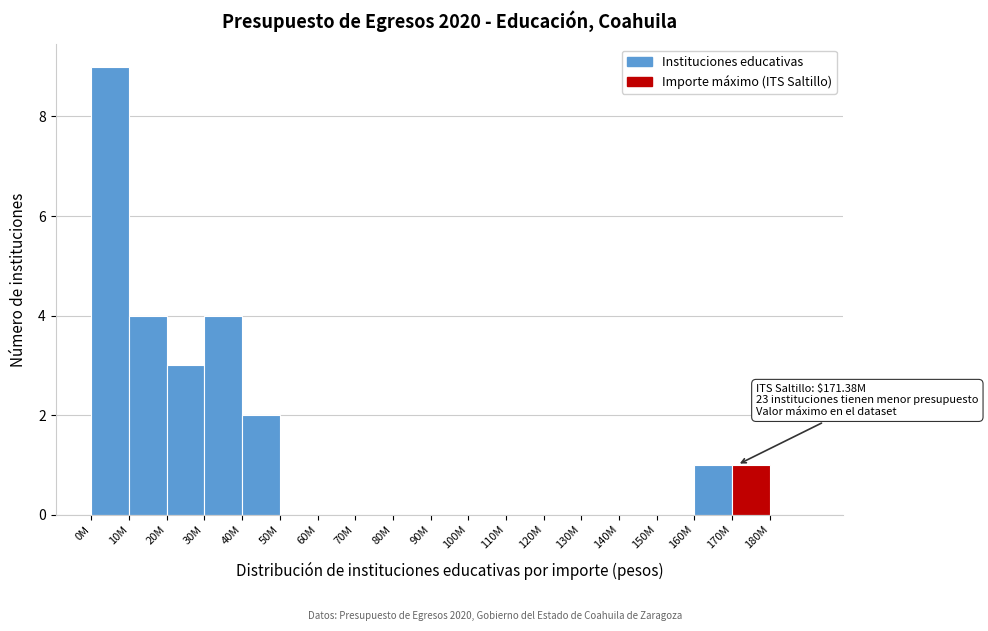

Reading right to left, transcribe all the data shown in this chart.

180M=0	170M=1	160M=1	150M=0	140M=0	130M=0	120M=0	110M=0	100M=0	90M=0	80M=0	70M=0	60M=0	50M=0	40M=2	30M=4	20M=3	10M=4	0M=9